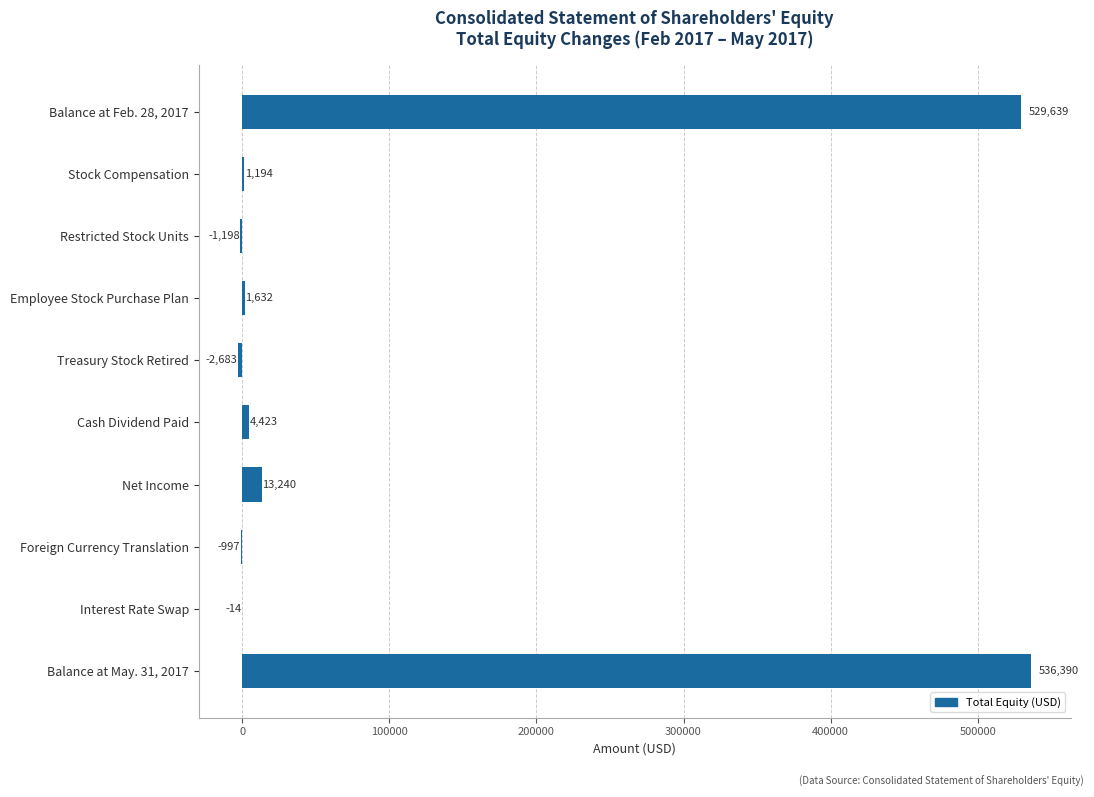

Are the bars horizontal?

Yes